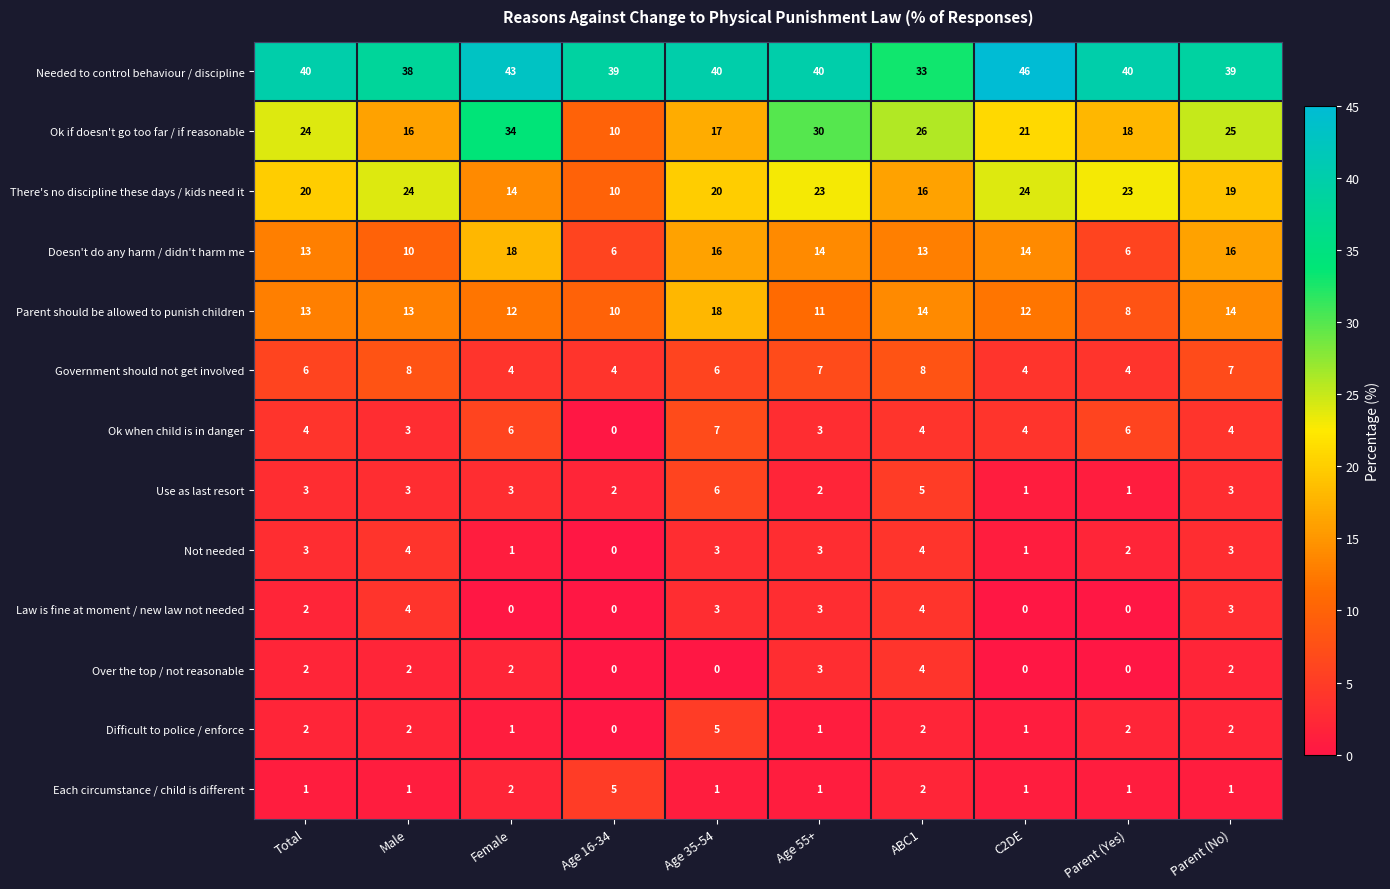

At which category is the sum across all series the highest?

Age 35-54